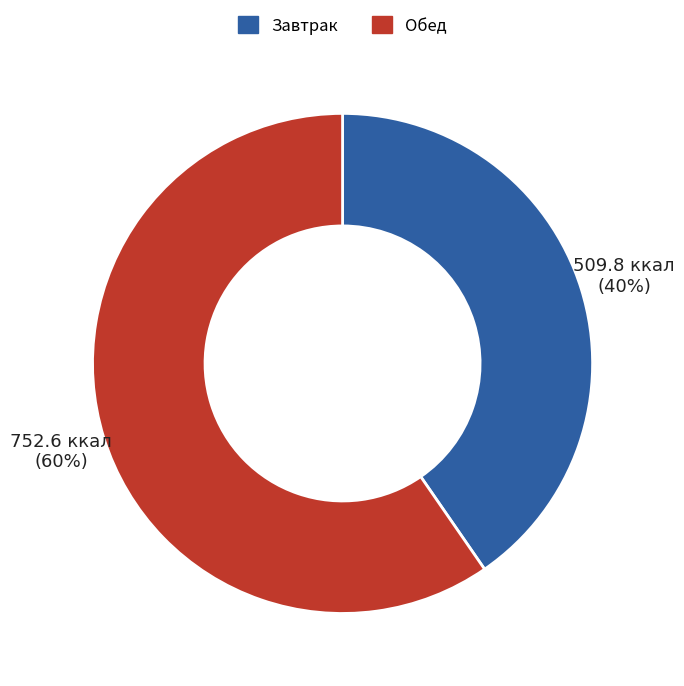

Is there a majority slice in this chart?

Yes